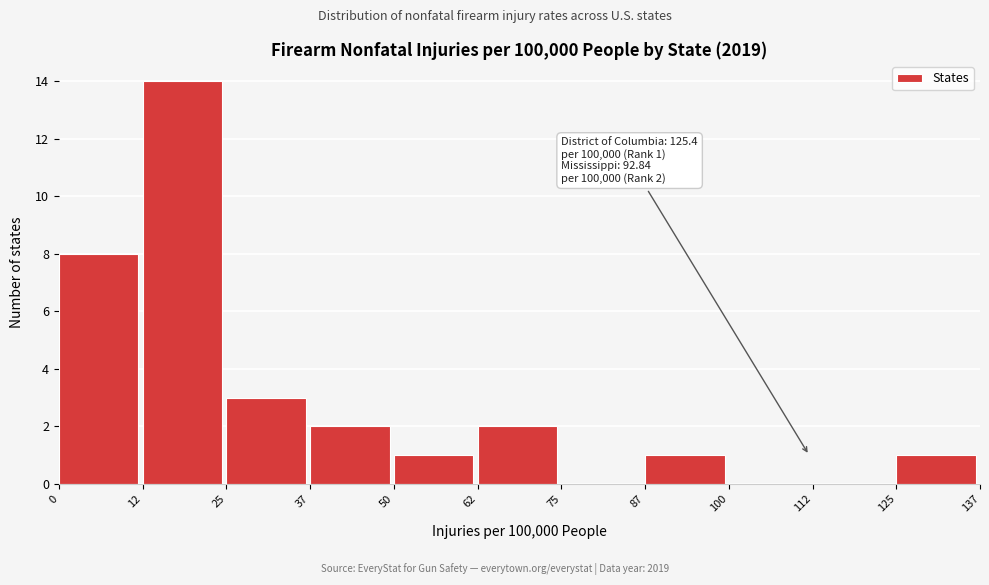

Over which range of the x-axis is the bar tallest?

12 to 25